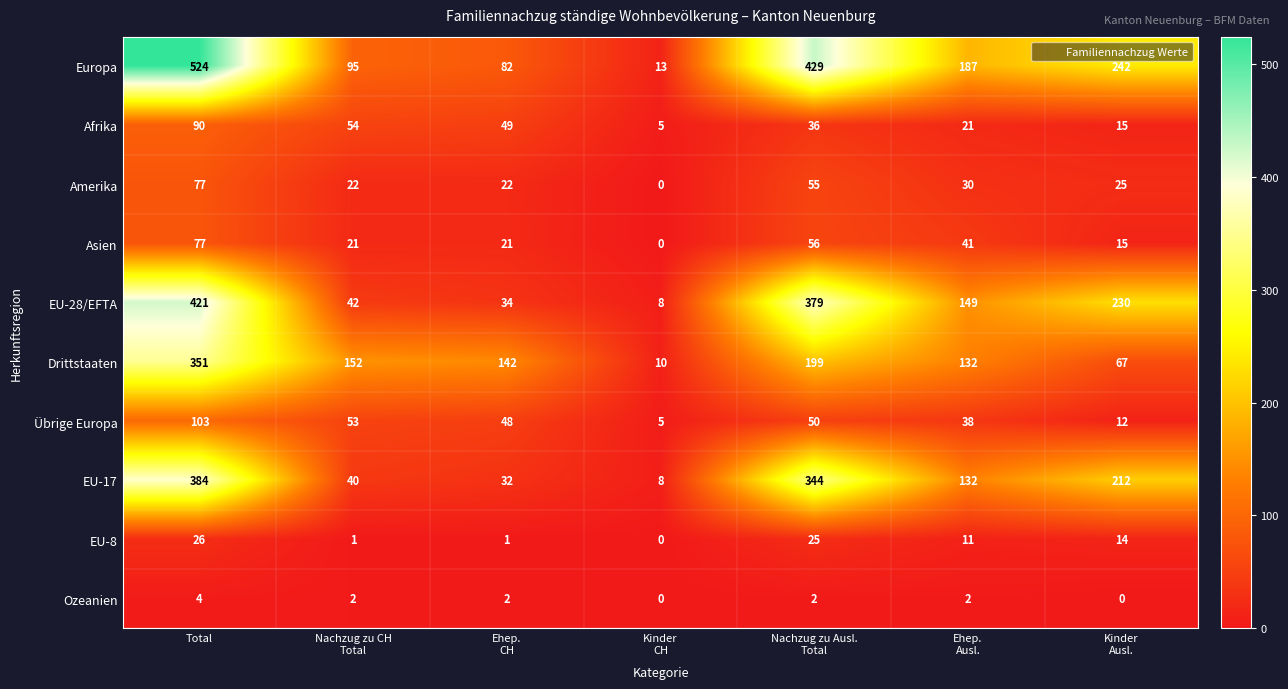

At how many categories does at least one series exceed 72?

6